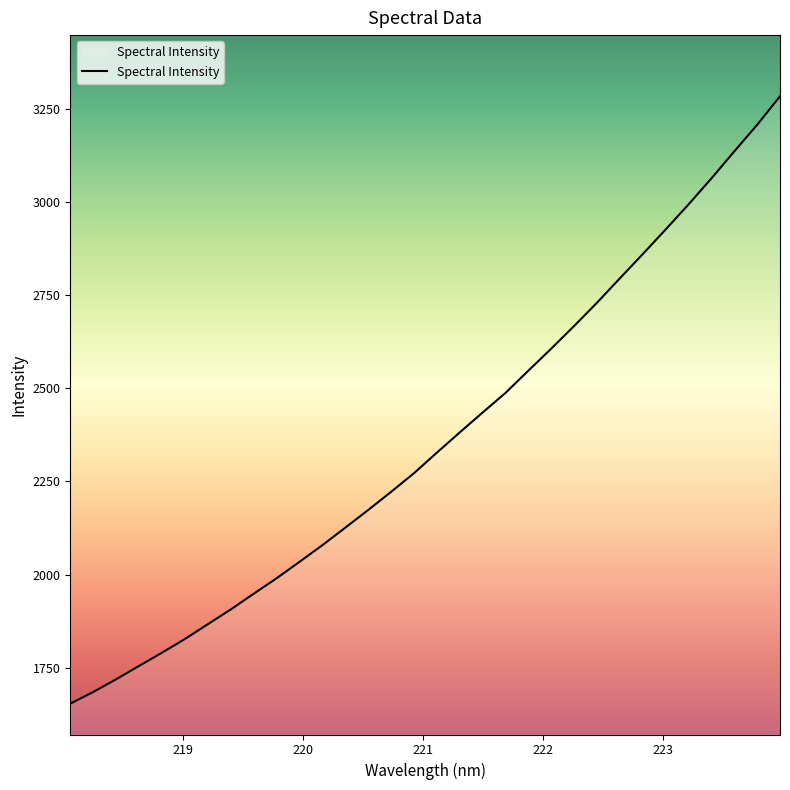

What is the difference between the maximum and minimum values?

1630.2